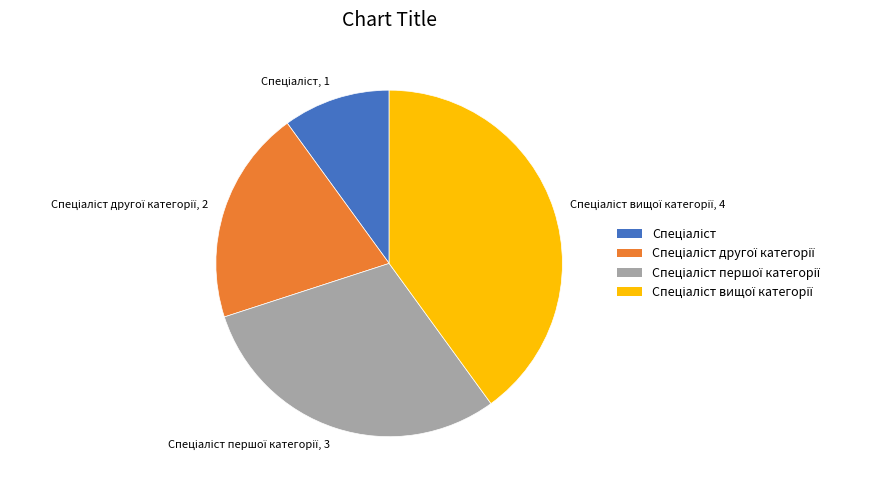

Does any single category account for the majority?

No